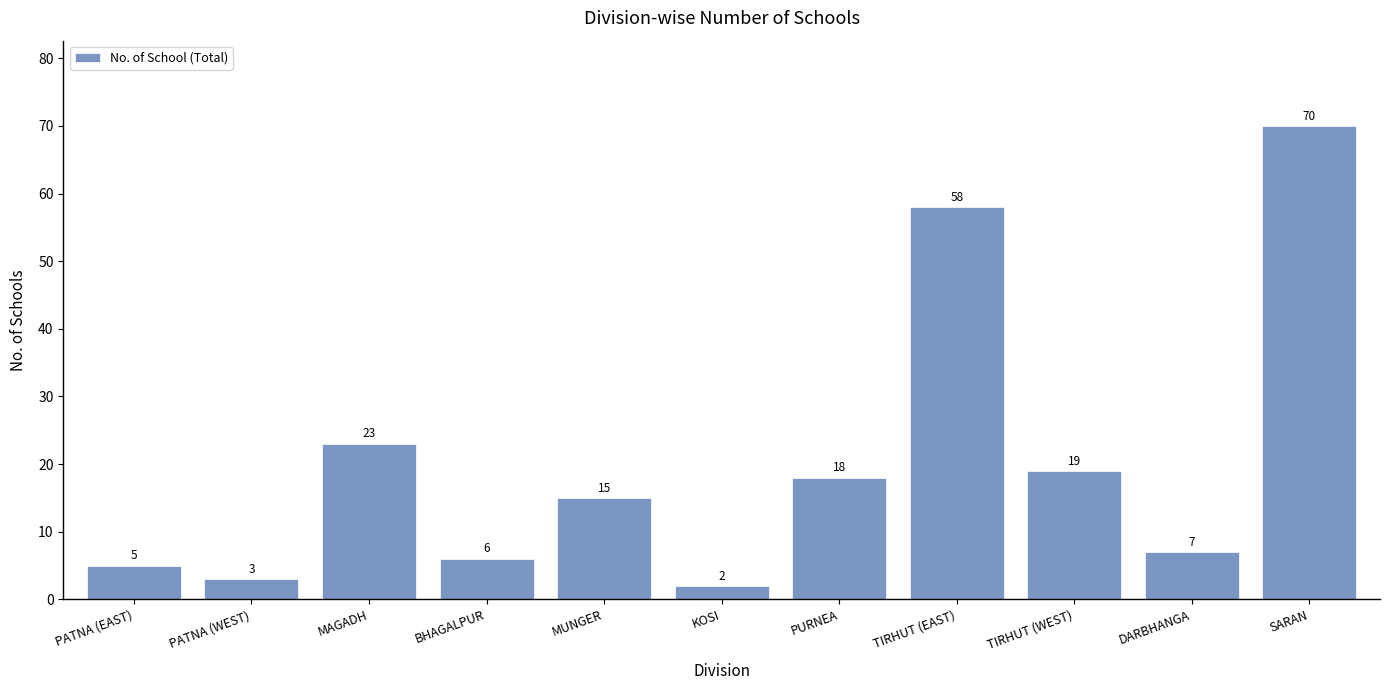

Where is the data nearest to the value 36?

MAGADH